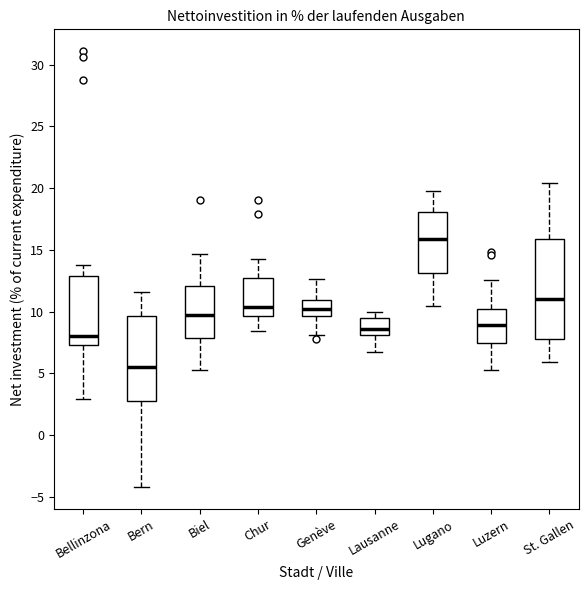

Reading left to right, transcribe this box plot: for each box, give where its median line is, the range the box spans, and where its two whiskers end, as read against the y-axis. The values are not printed on the chart, so give them approximately, as read against the axis.

Bellinzona: median 8.0, box 7.5 to 13.0, whiskers 3.0 to 14.0
Bern: median 5.5, box 2.5 to 9.5, whiskers -4.0 to 11.5
Biel: median 9.5, box 8.0 to 12.0, whiskers 5.5 to 14.5
Chur: median 10.5, box 9.5 to 12.5, whiskers 8.5 to 14.5
Genève: median 10.0, box 9.5 to 11.0, whiskers 8.0 to 12.5
Lausanne: median 8.5, box 8.0 to 9.5, whiskers 7.0 to 10.0
Lugano: median 16.0, box 13.0 to 18.0, whiskers 10.5 to 20.0
Luzern: median 9.0, box 7.5 to 10.0, whiskers 5.5 to 12.5
St. Gallen: median 11.0, box 8.0 to 16.0, whiskers 6.0 to 20.5